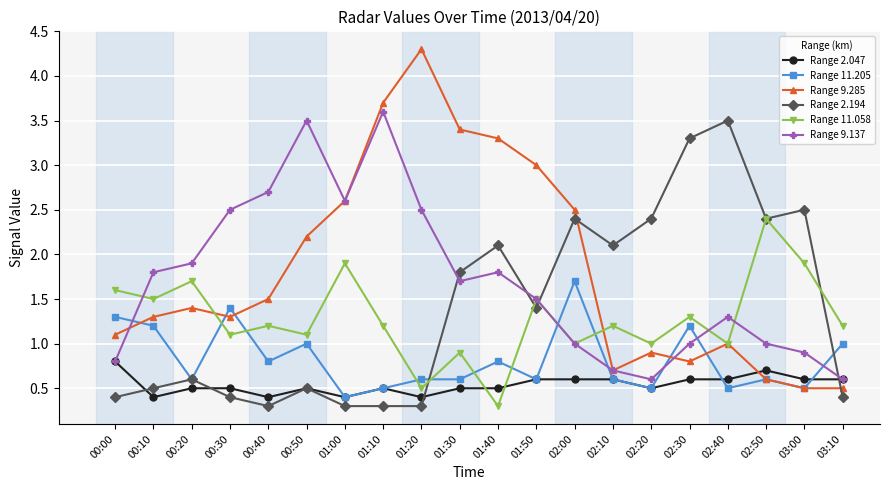

What is the total value across all series at 00:30?

7.2